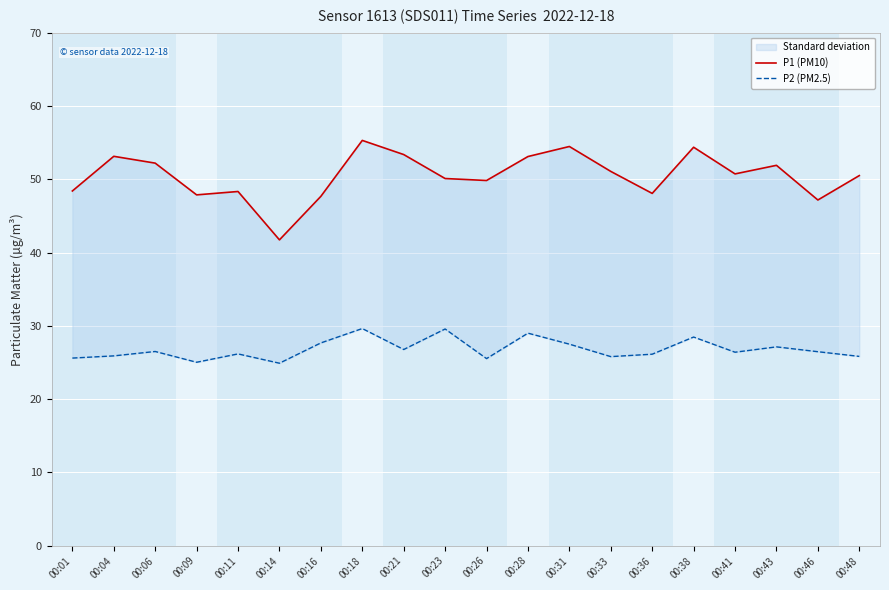

What is the difference between the maximum and minimum values in the P2 (PM2.5) series?

4.7